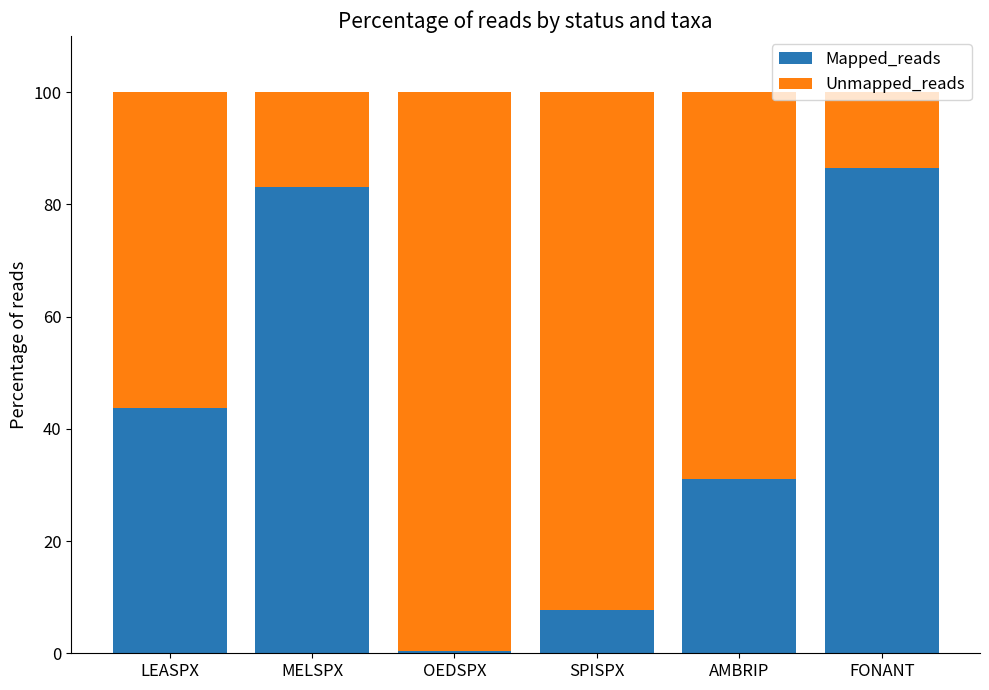

What is the sum of the Mapped_reads values at AMBRIP and SPISPX?

38.8